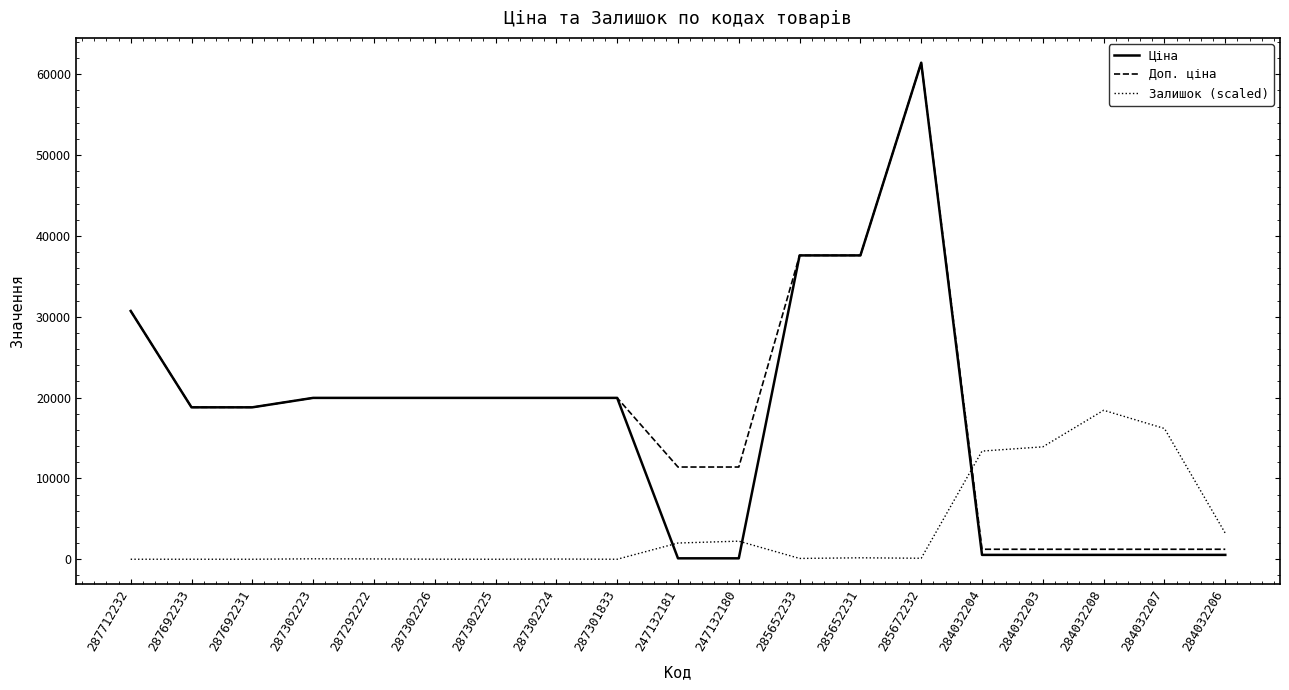

Which series has the largest range (max minus min)?

Ціна